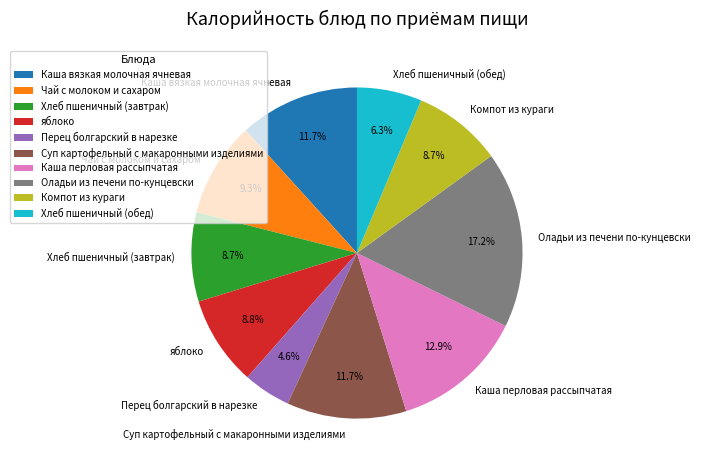

True or false: Каша перловая рассыпчатая accounts for 3% of the total.

False